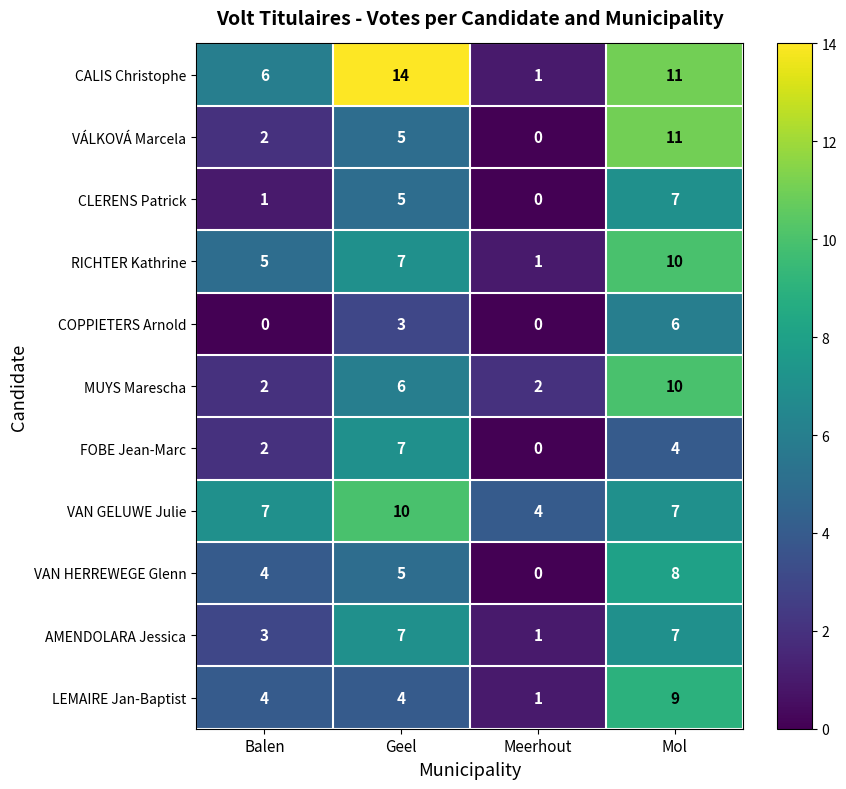

The value of COPPIETERS Arnold at Meerhout is -2. True or false?

False